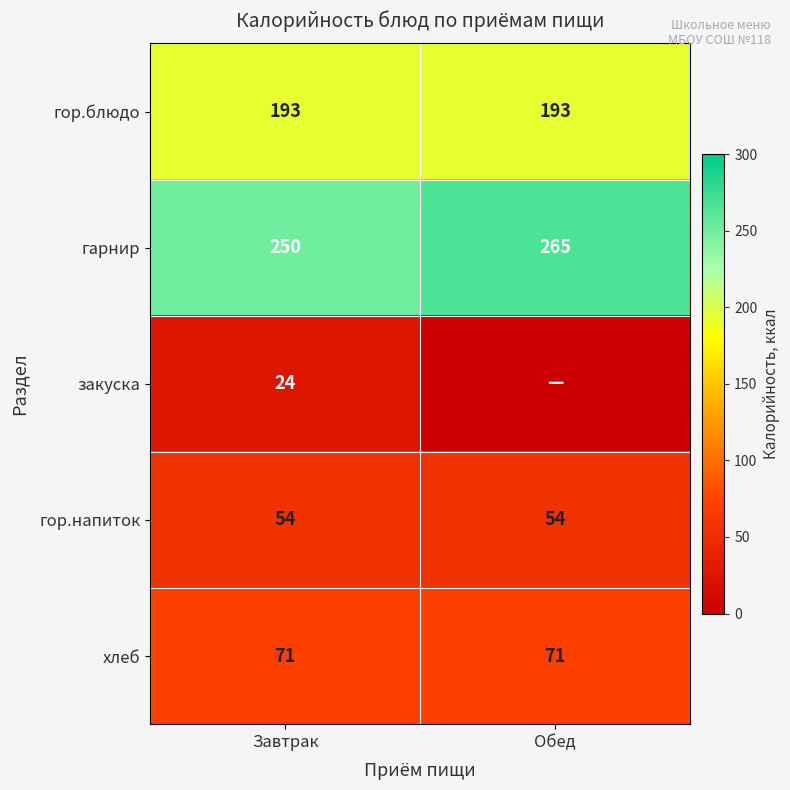

At Завтрак, list the series in order from largest to smallest.

гарнир, гор.блюдо, хлеб, гор.напиток, закуска